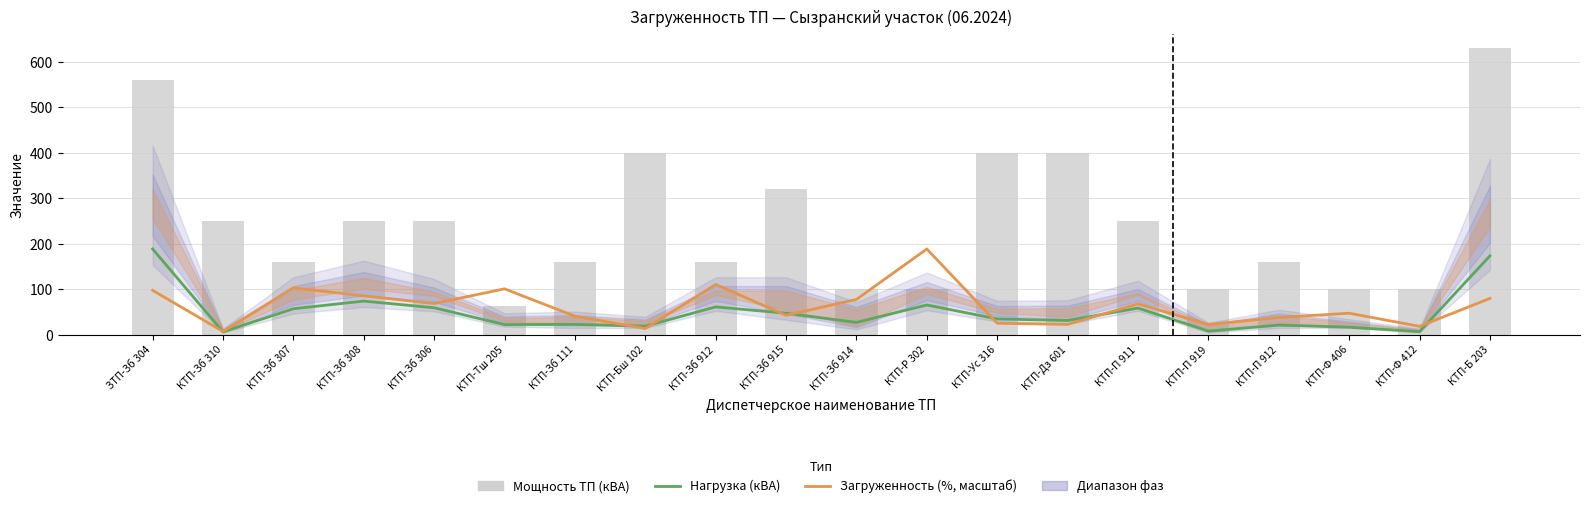

What is the label of the 5th bar from the right?

КТП-П 919